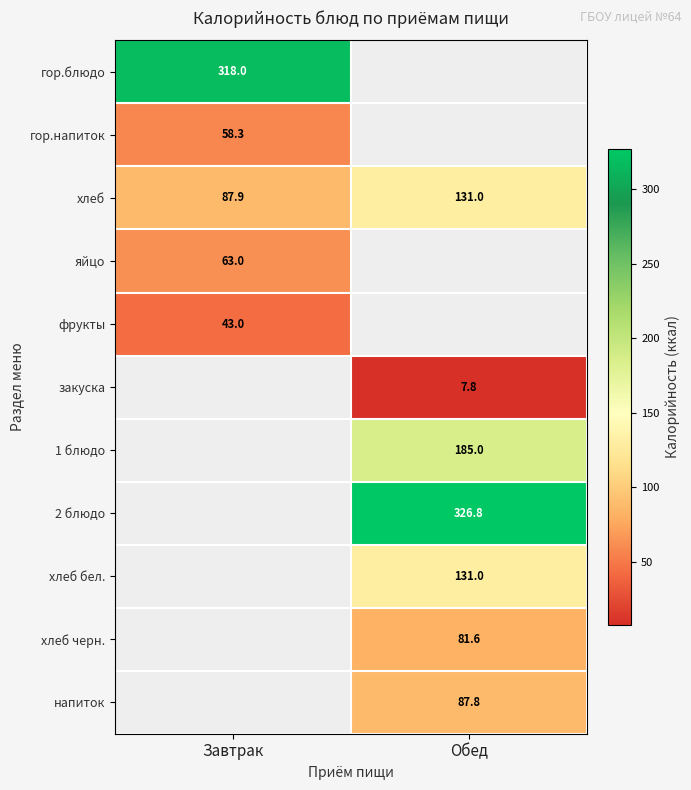

At which label does хлеб reach its minimum?

Завтрак